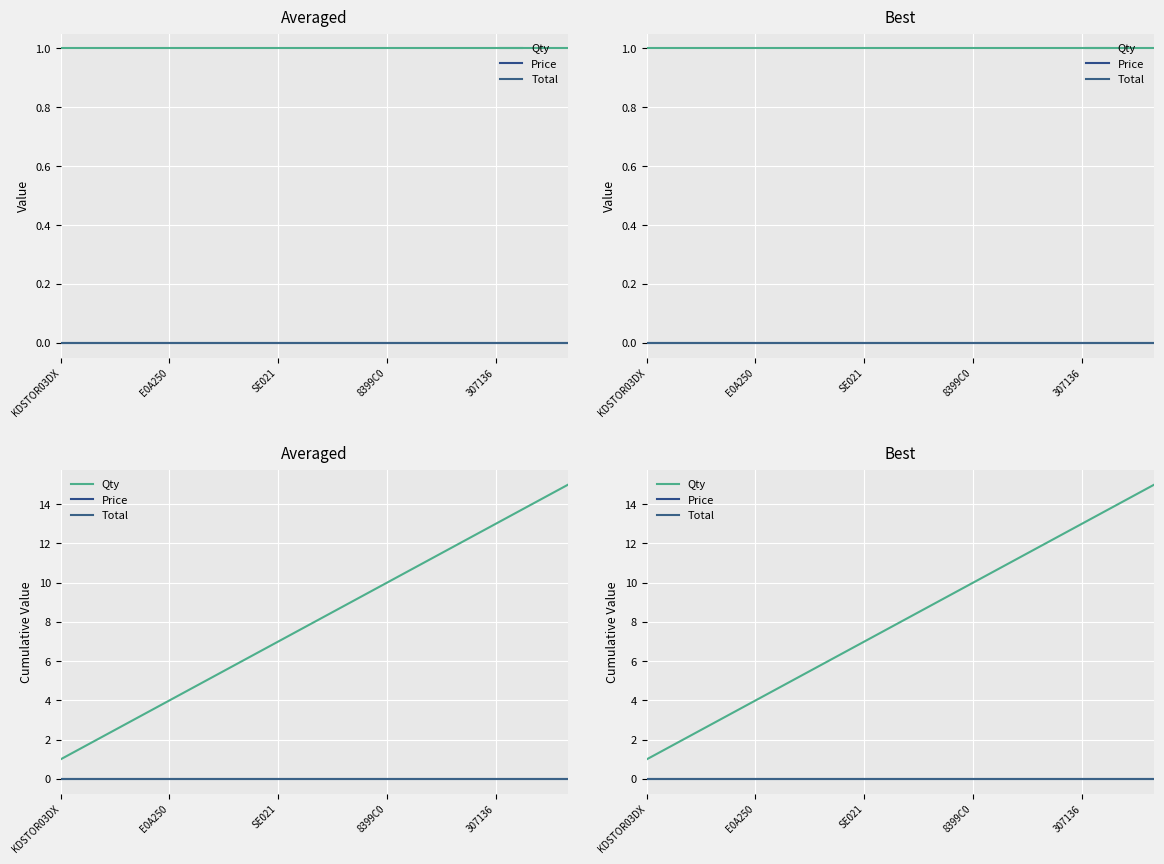

Which series has the widest spread of values?

Qty